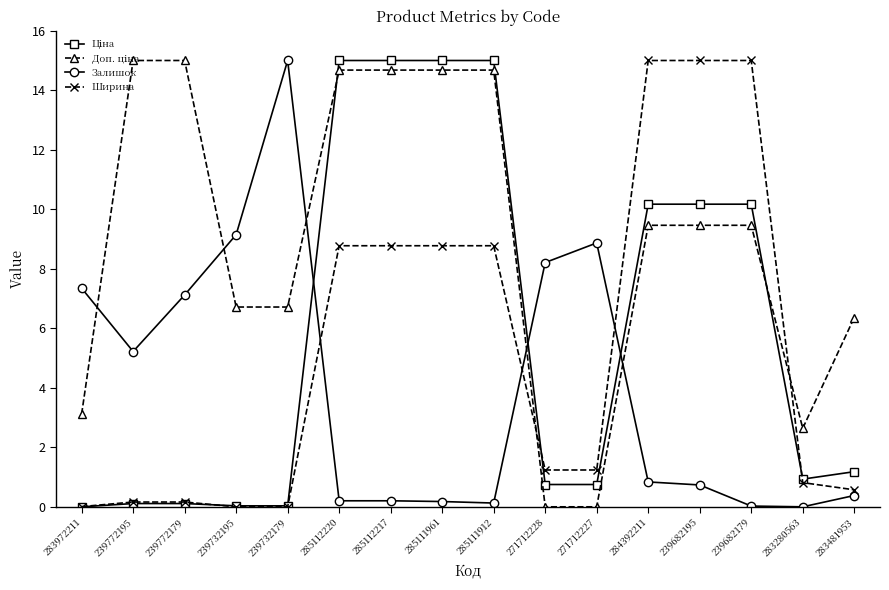

At which label does Ширина first exceed 1?

285112220